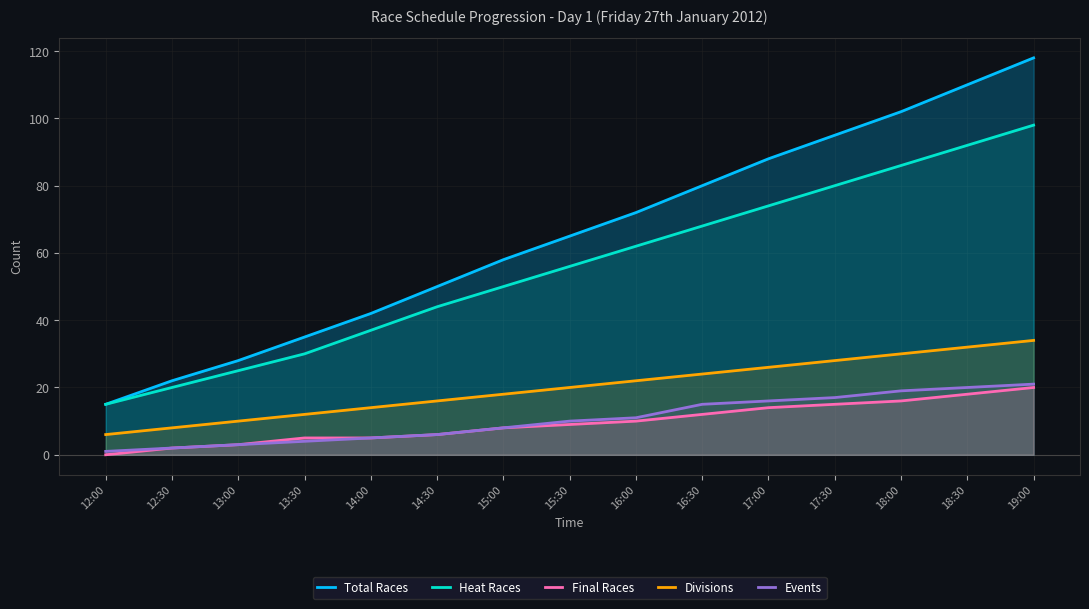

True or false: Heat Races and Final Races intersect in this chart.

False